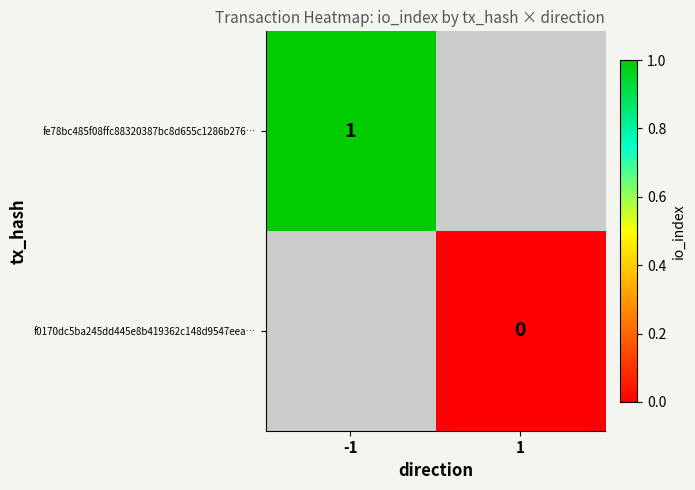

The fe78bc485f08ffc88320387bc8d655c1286b276… series shows 1 at -1. True or false?

True